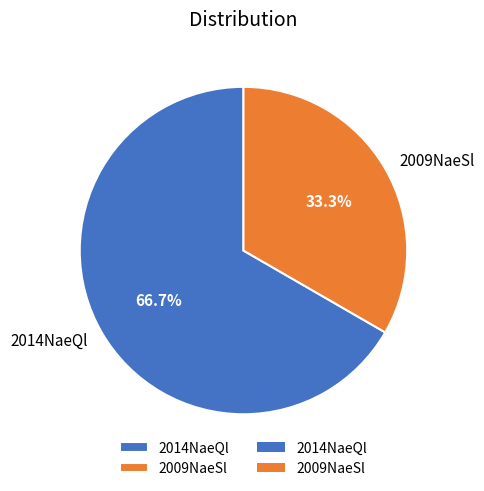

Does 2009NaeSl represent more than half of the total?

No